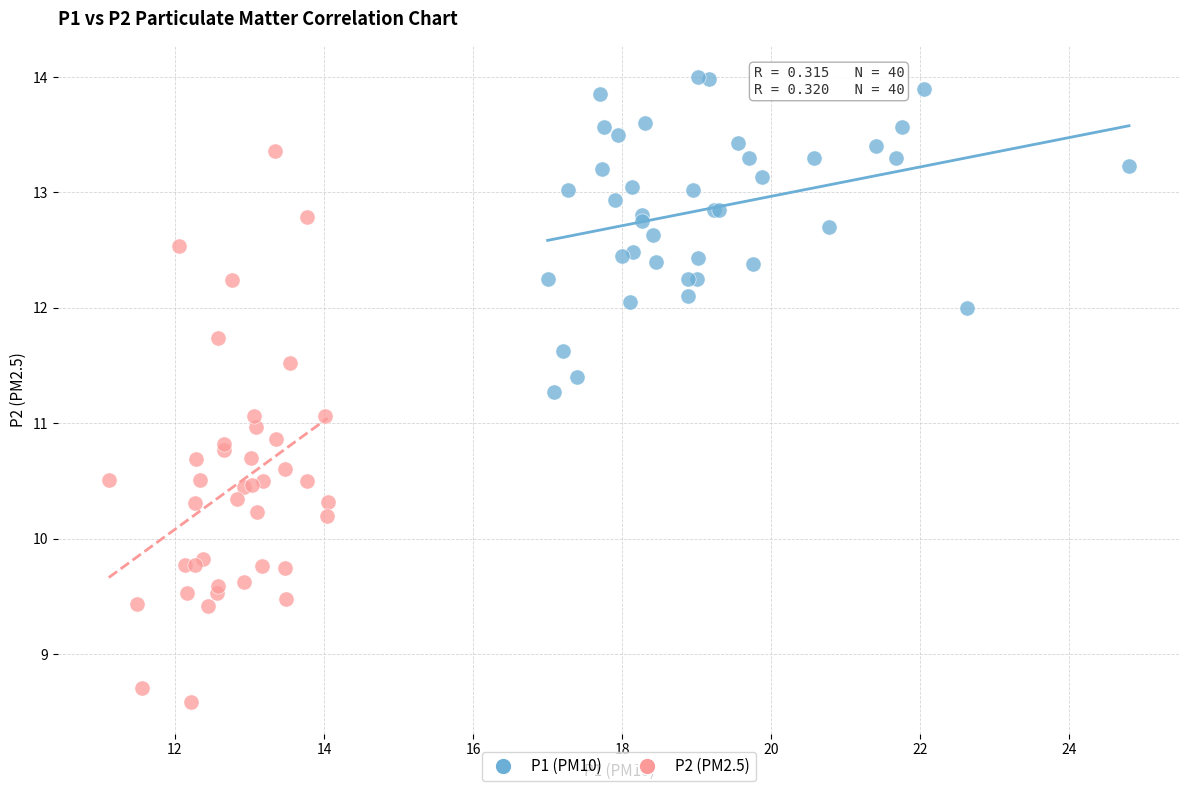

Which series contains the lowest Y value?

P2 (PM2.5)